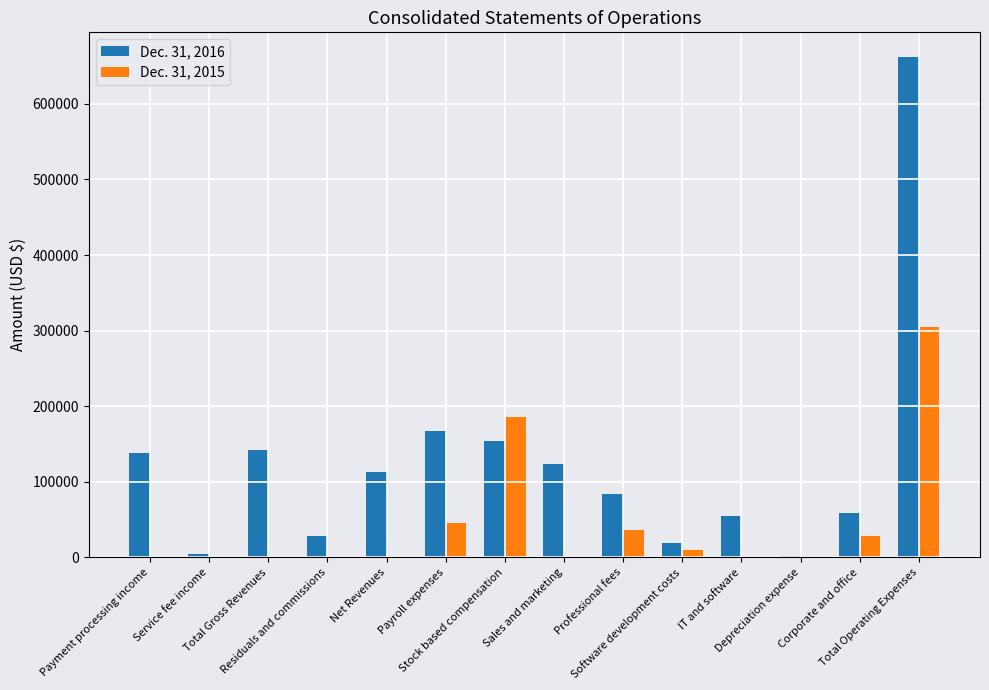

Which series has the largest total across all categories?

Dec. 31, 2016